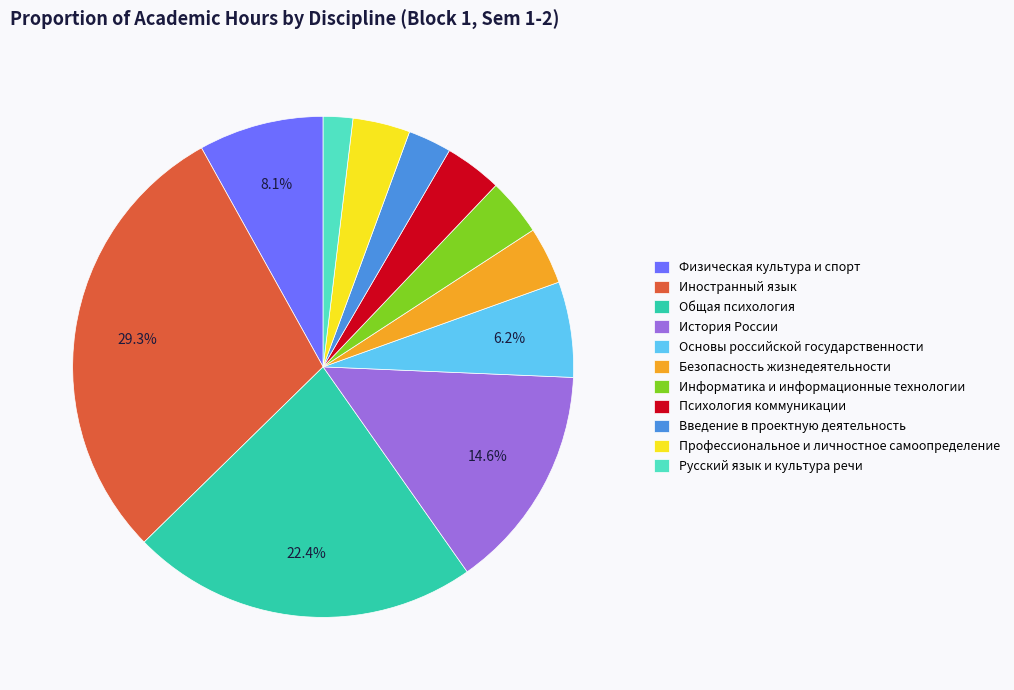

To the nearest percent, what portion does Русский язык и культура речи represent?

2%